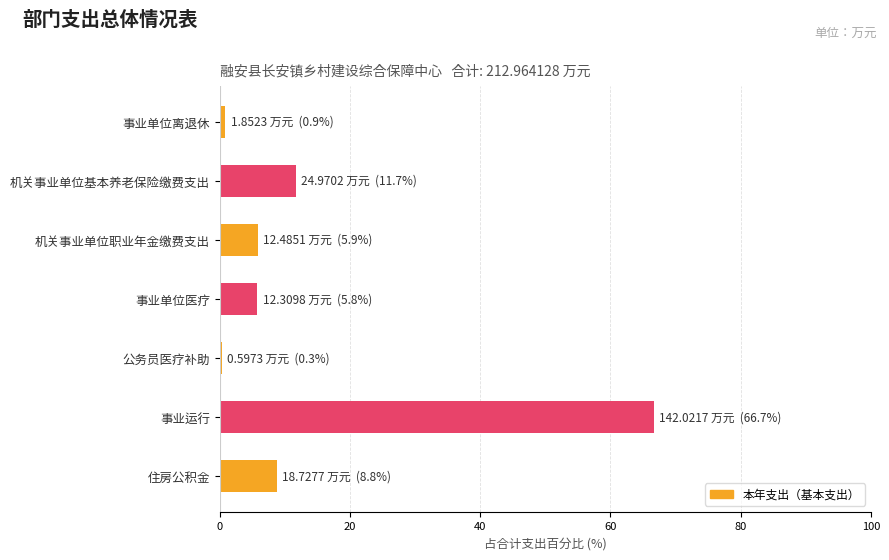

Does the chart contain stacked bars?

No